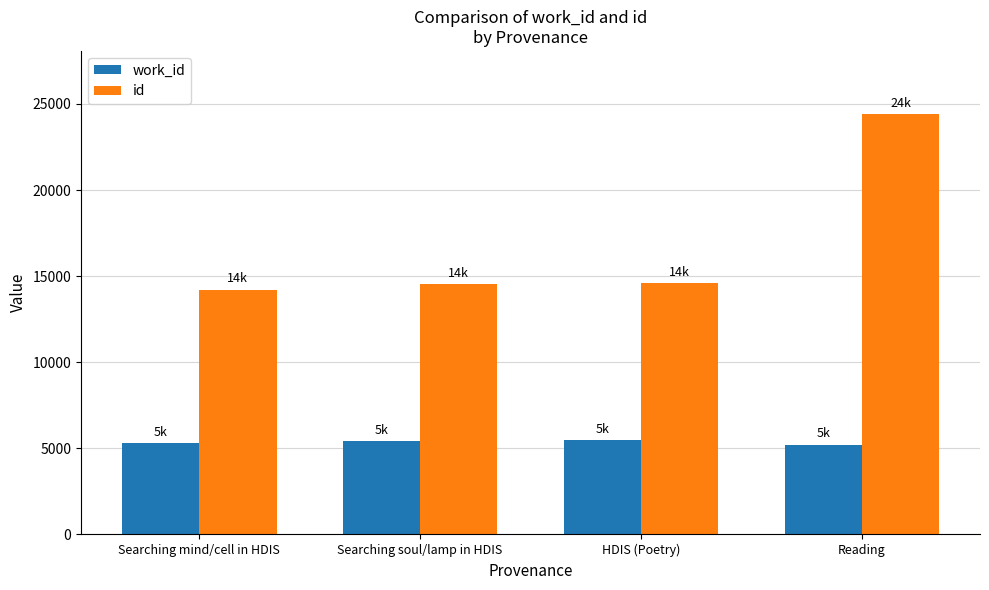

Count the number of categories in the chart.

4